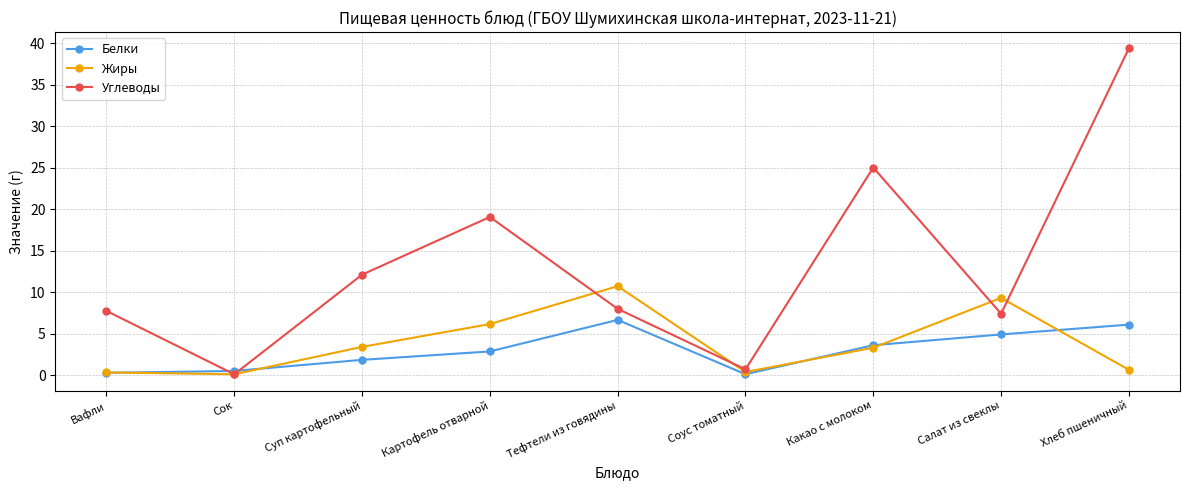

What is the difference between the Углеводы values at Вафли and Сок?

7.6